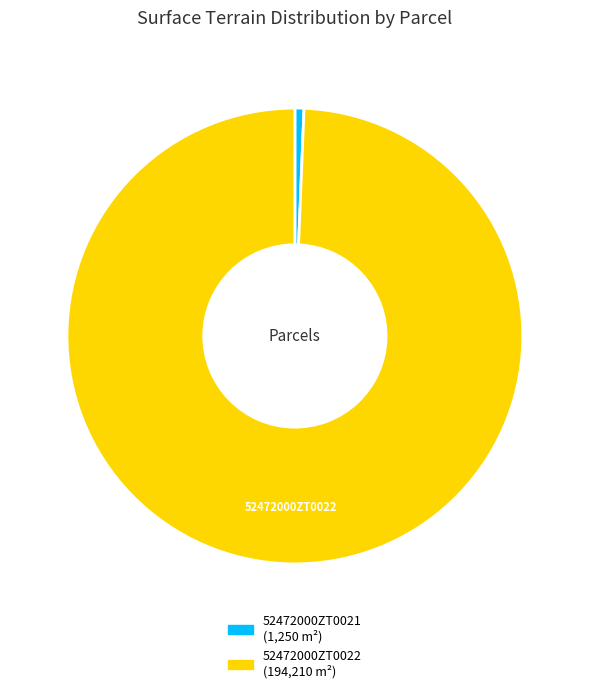

Which has a higher value, 52472000ZT0021 or 52472000ZT0022?

52472000ZT0022